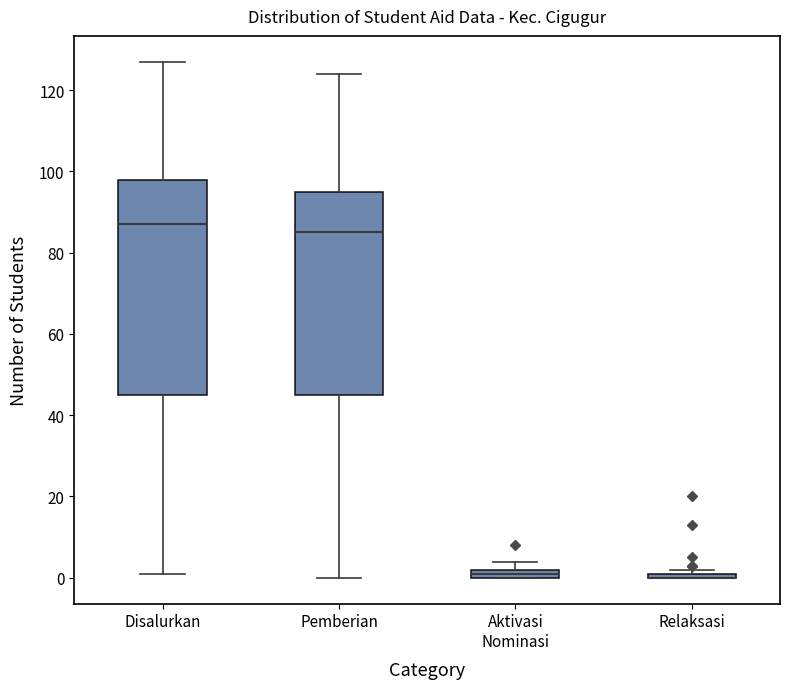

Comparing the boxes themselves (not the whiskers), which one is the tallest?

Disalurkan